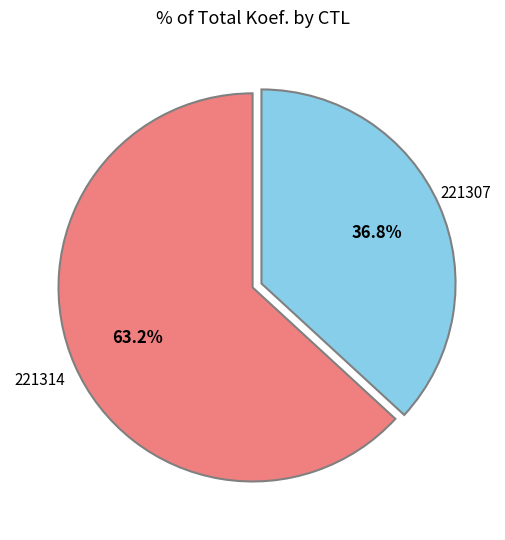

What is the majority slice?

221314